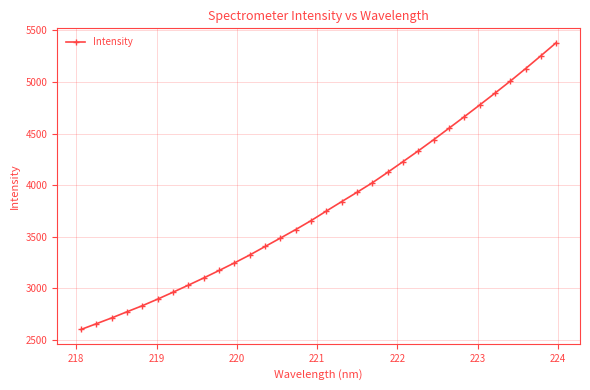

What is the difference between the maximum and minimum values?

2778.5